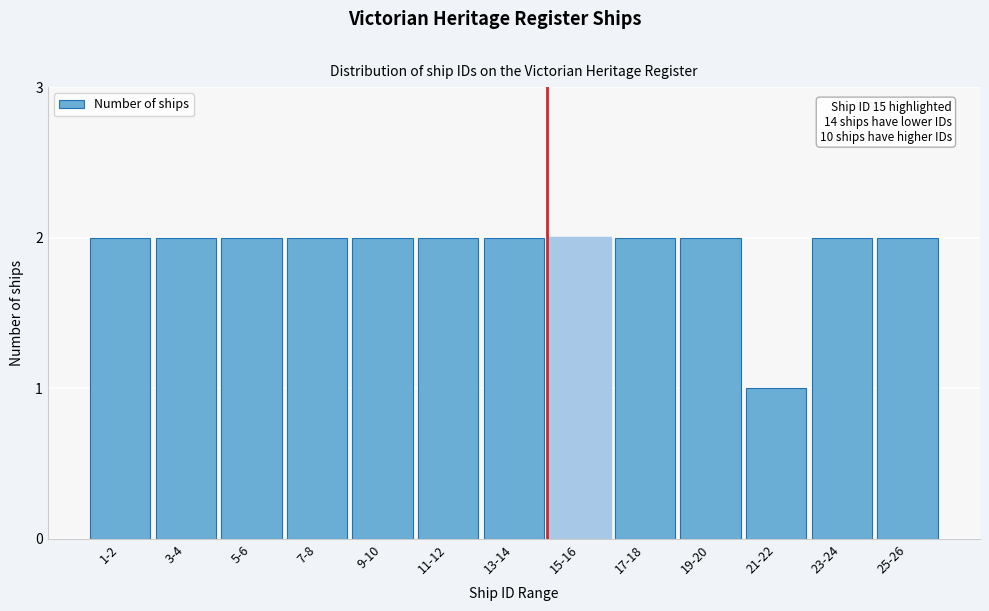

Reading left to right, list all the values displayed in this chart.

1-2=2	3-4=2	5-6=2	7-8=2	9-10=2	11-12=2	13-14=2	15-16=2	17-18=2	19-20=2	21-22=1	23-24=2	25-26=2